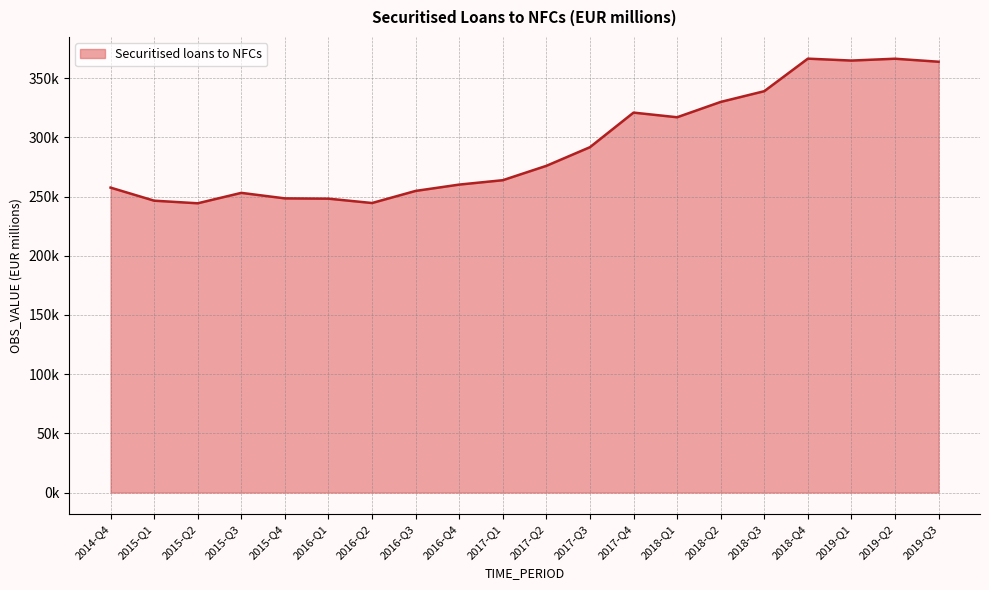

How many interior local peaks (higher than both neighbors) does the data have?

4